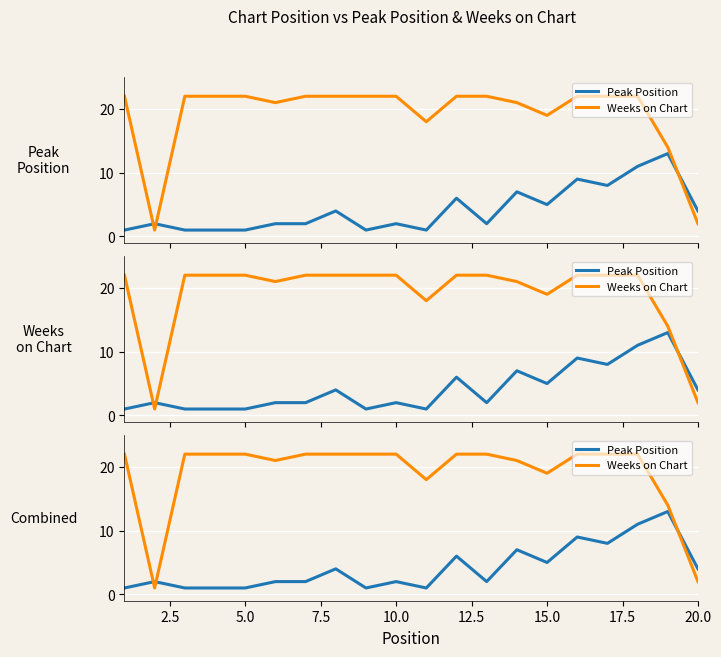

Which series ends up on top after the final intersection of Weeks on Chart and Peak Position?

Peak Position